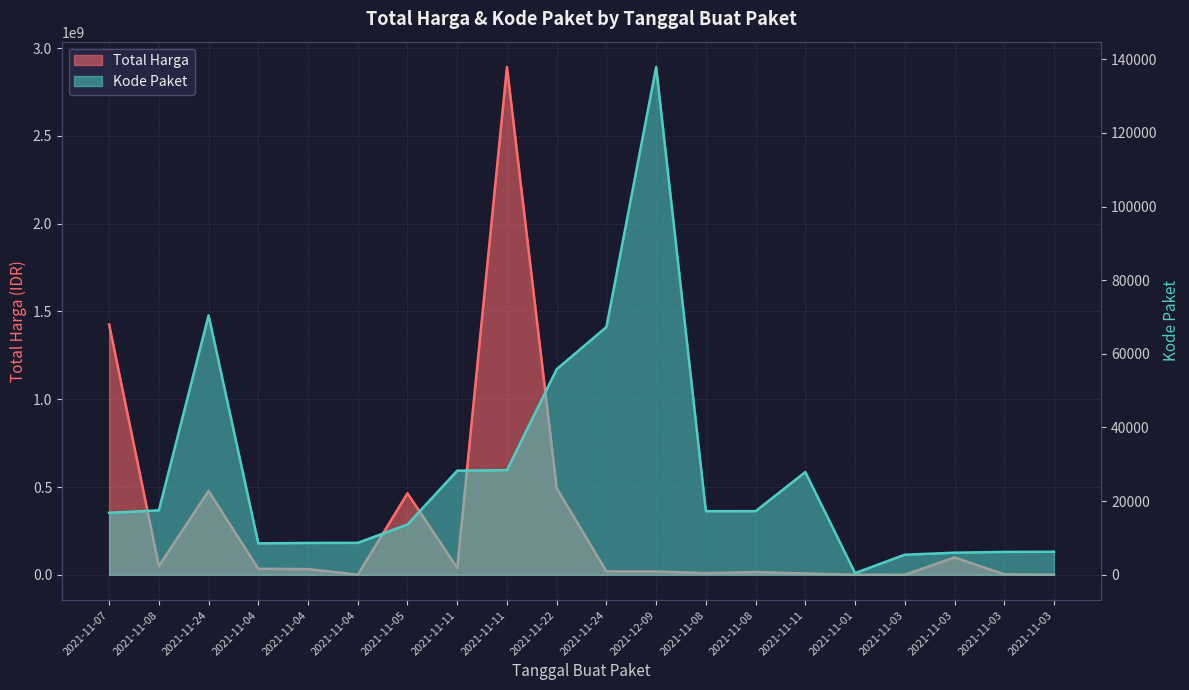

Where is Kode Paket nearest to the value 69170?

2021-11-24